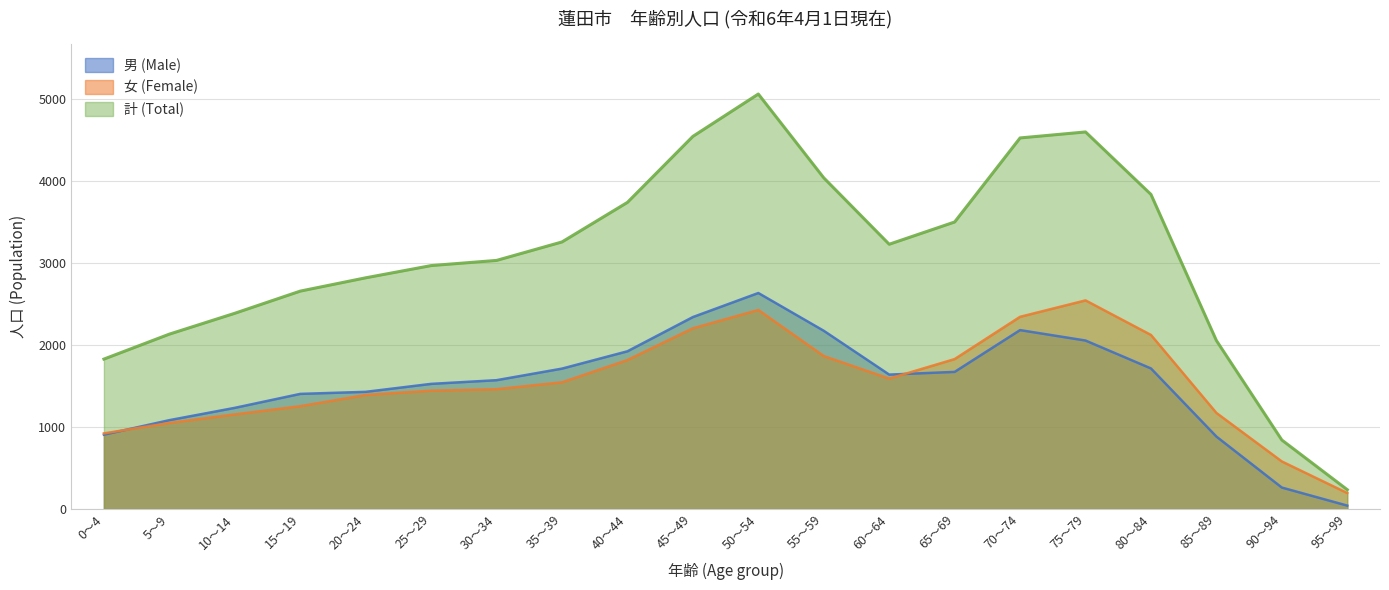

Is the value of 男 (Male) at 70～74 greater than the value of 計 (Total) at 70～74?

No